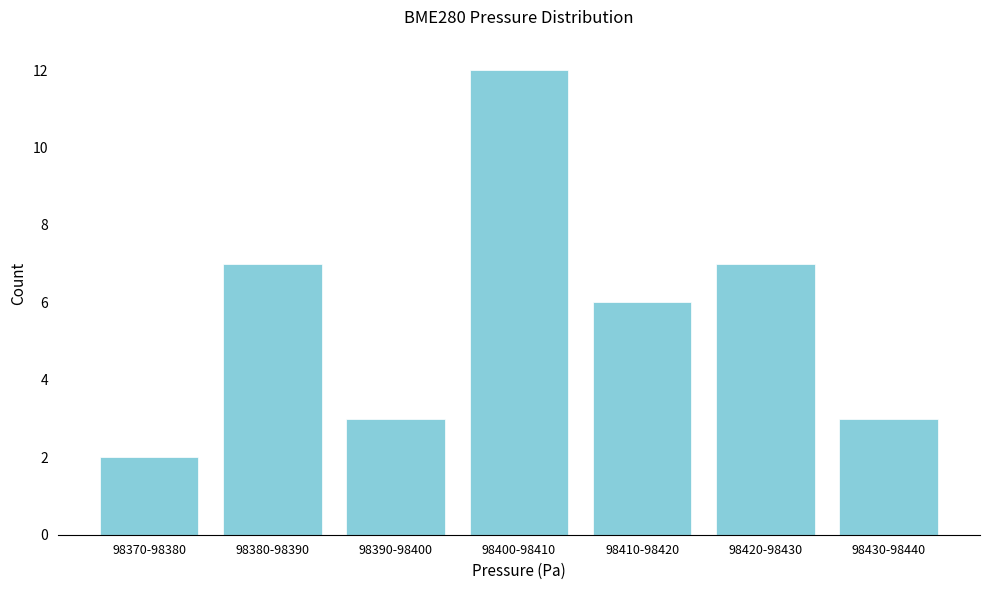

Reading left to right, what are all the values shown in this chart?

2	7	3	12	6	7	3